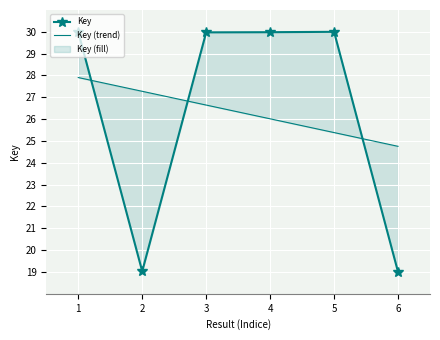

What is the value of the Key (trend) point at the 3rd from the left?

26.6